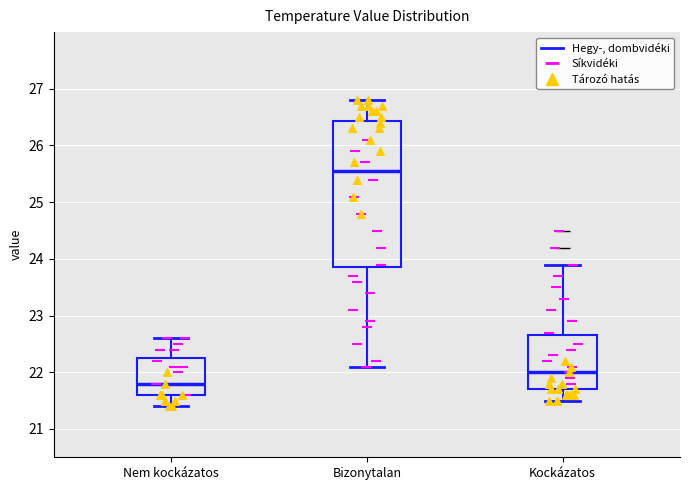

Where is the upper edge of the box for Kockázatos on the y-axis? The values are not printed on the chart, so give them approximately, as read against the axis.

22.7